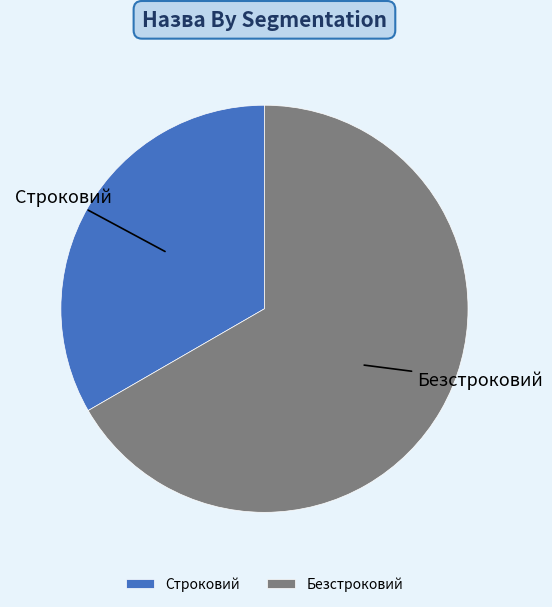

Between Строковий and Безстроковий, which is larger?

Безстроковий